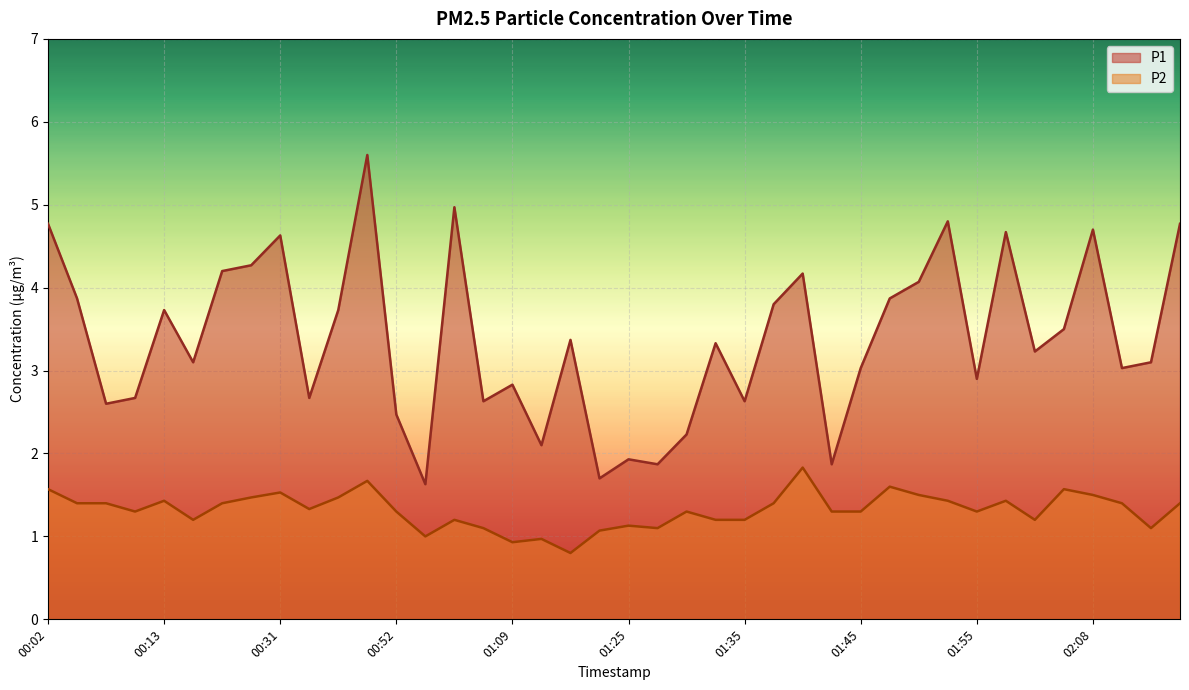

What is the difference between the P2 values at 01:30 and 01:35?

0.1